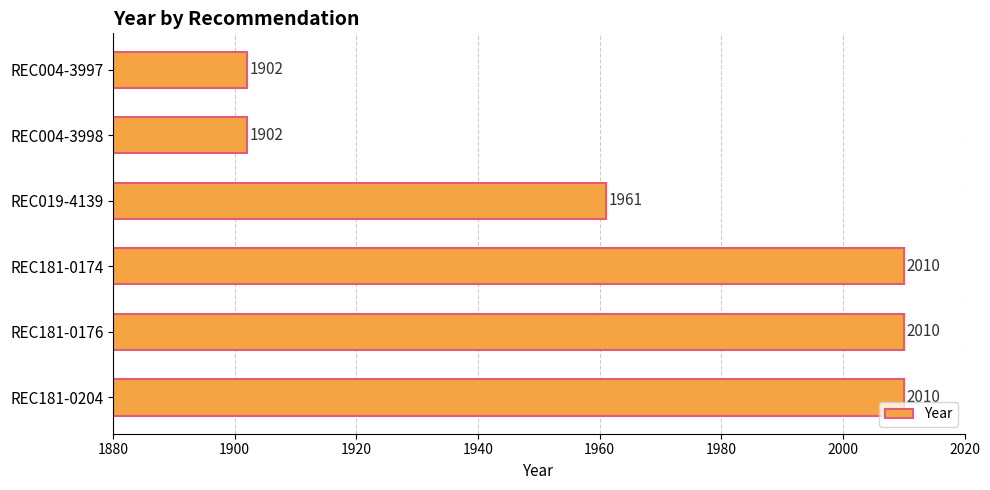

Reading top to bottom, list all the values displayed in this chart.

REC004-3997=1902	REC004-3998=1902	REC019-4139=1961	REC181-0174=2010	REC181-0176=2010	REC181-0204=2010